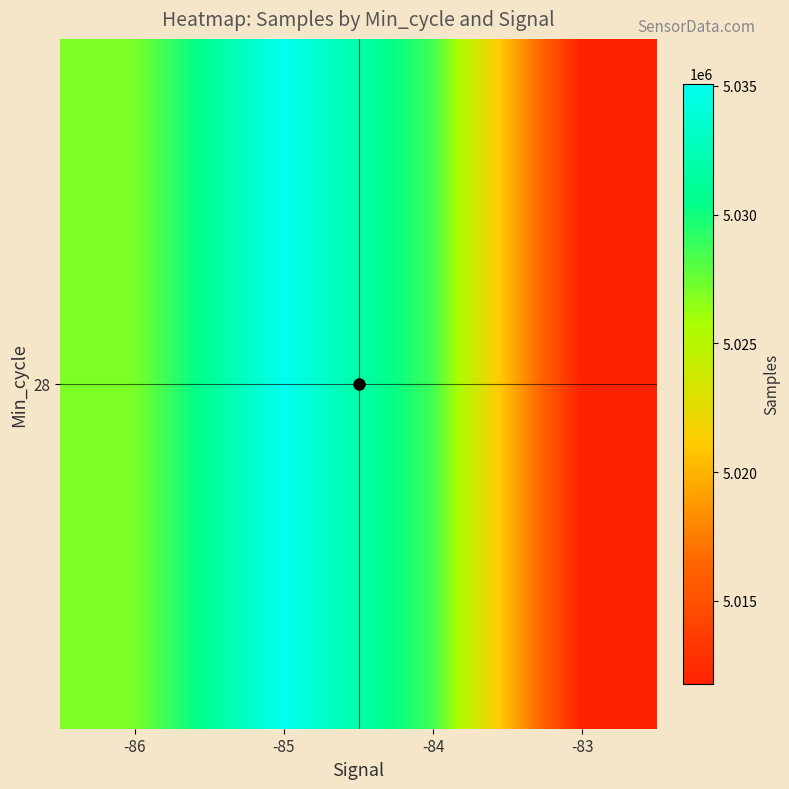

Approximately how many times larger is the value at -83 compared to -86?

1.0